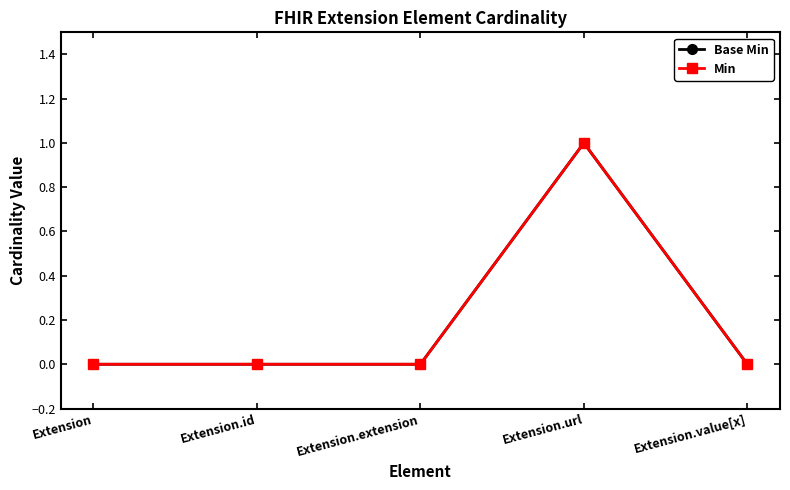

At which label is Base Min closest to 0?

Extension